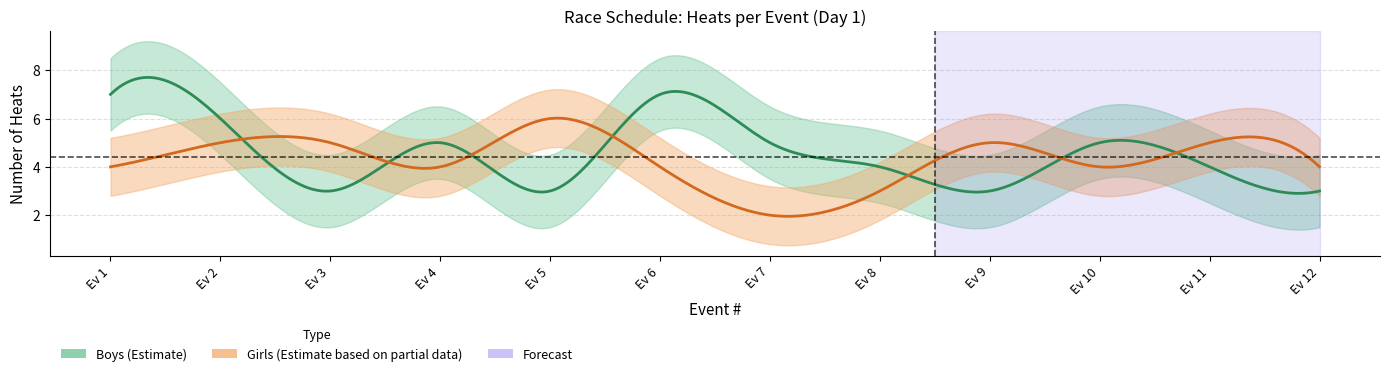

True or false: Girls and Boys intersect in this chart.

True